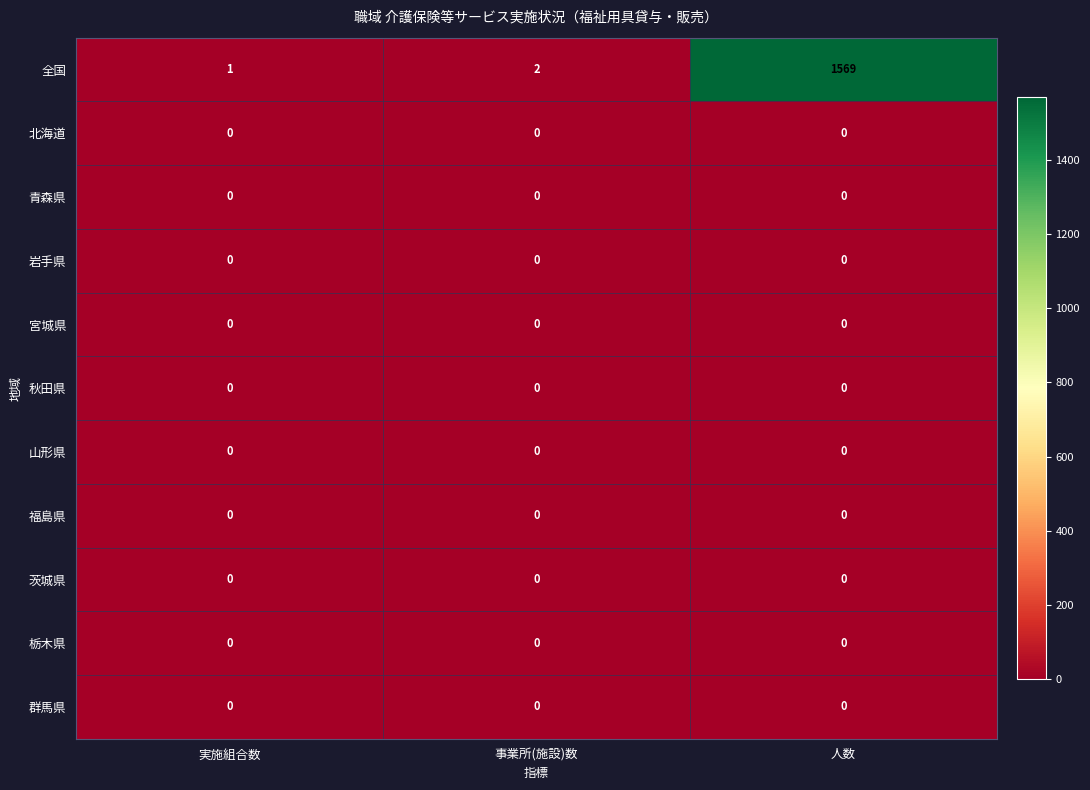

Where is 全国 nearest to the value 785?

事業所(施設)数